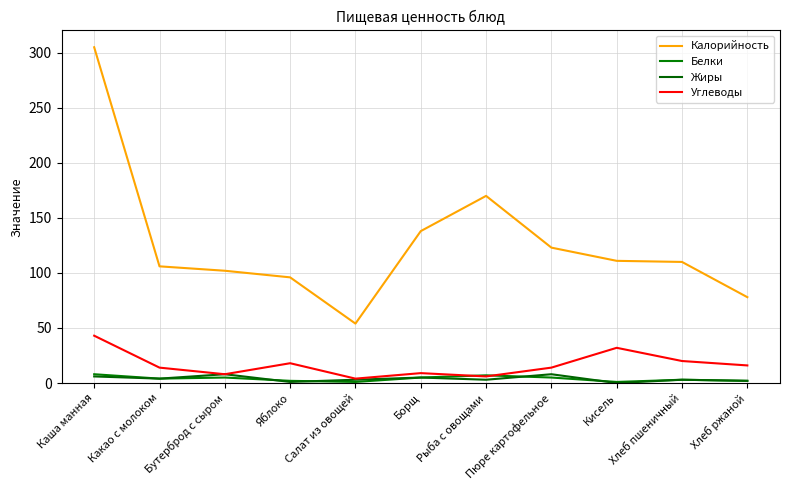

At which category does Белки reach its first local valley?

Какао с молоком